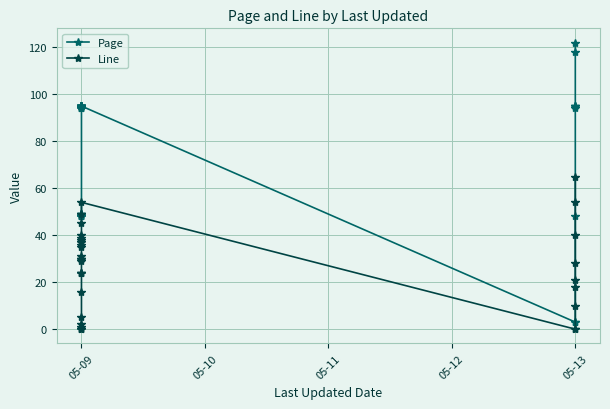

How many values in the Page series are below 95?

16